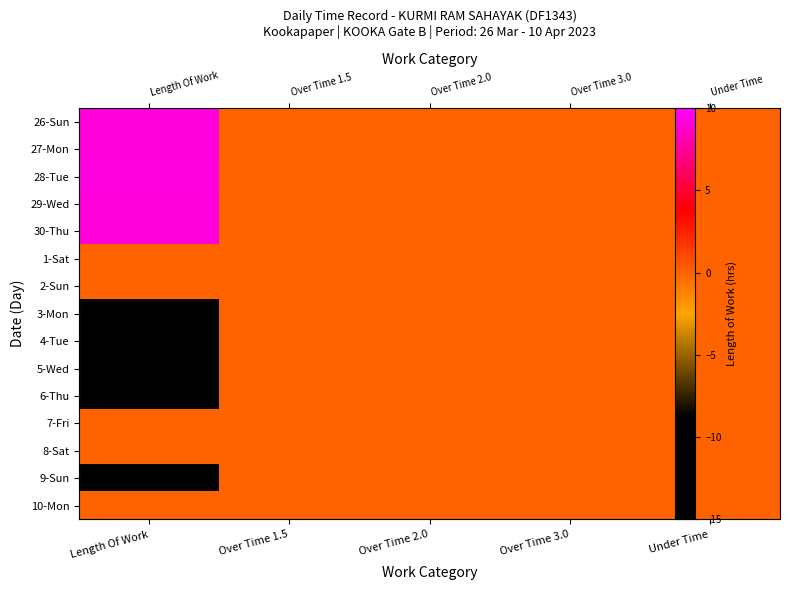

At which label is 27-Mon closest to 4?

Over Time 1.5